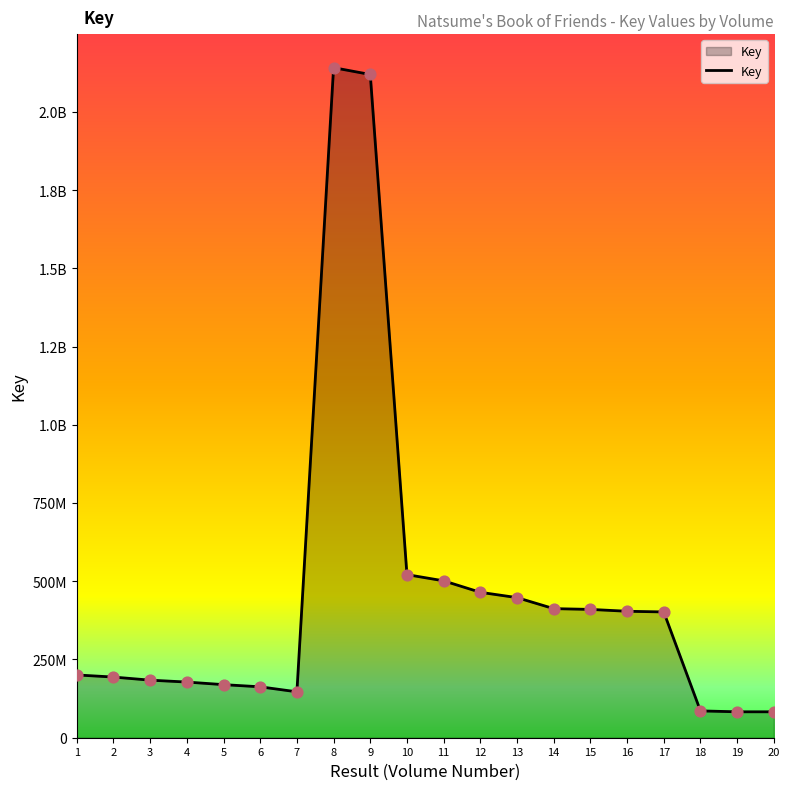

Which has a higher value, 2 or 6?

2